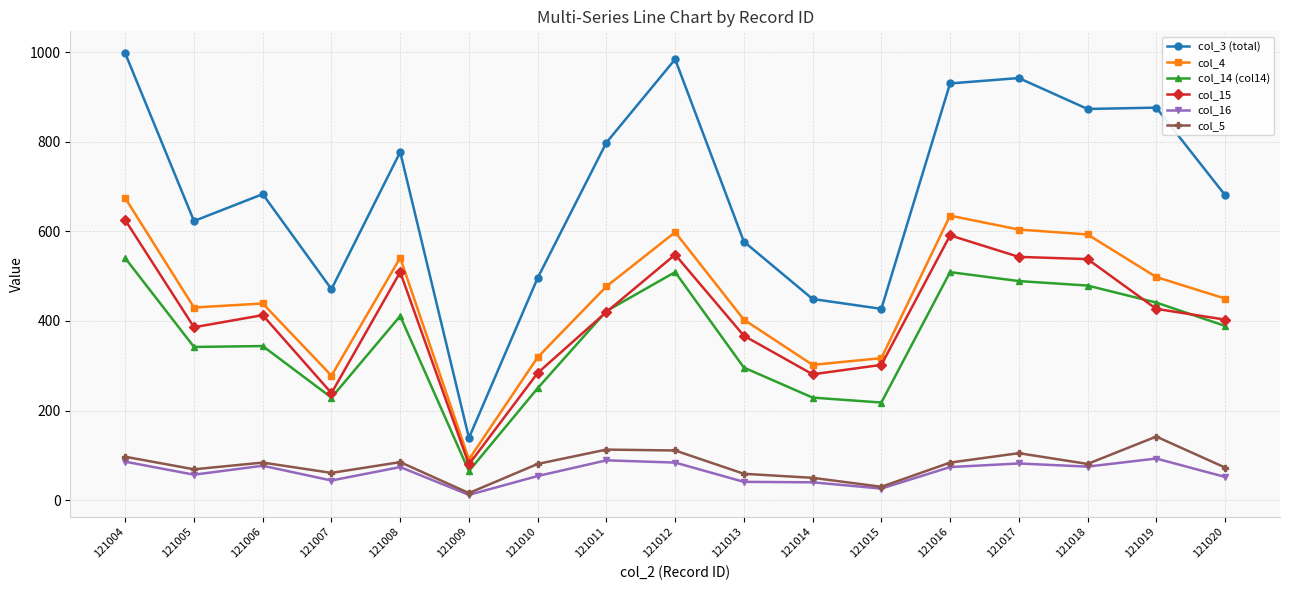

At which category is the sum across all series the highest?

121004